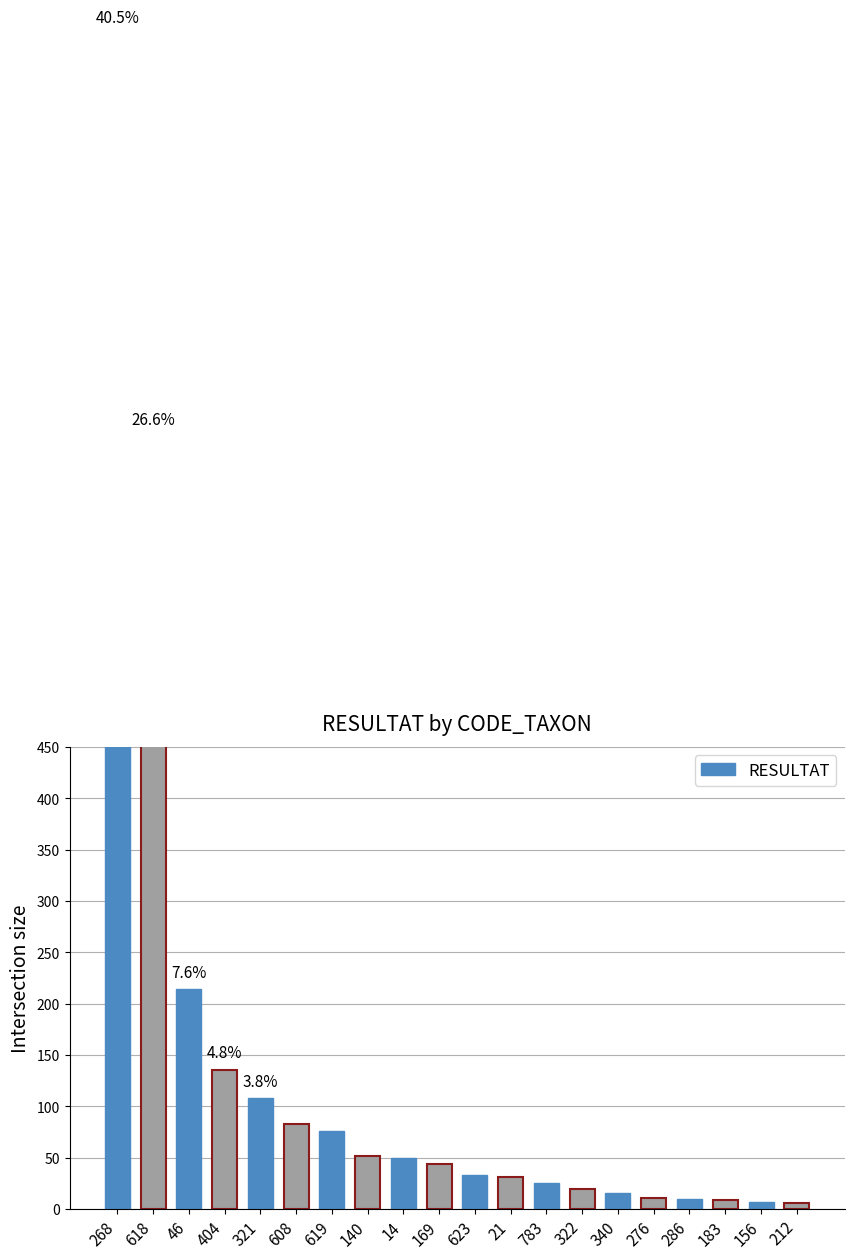

At which category does the chart reach its minimum across all series?

212